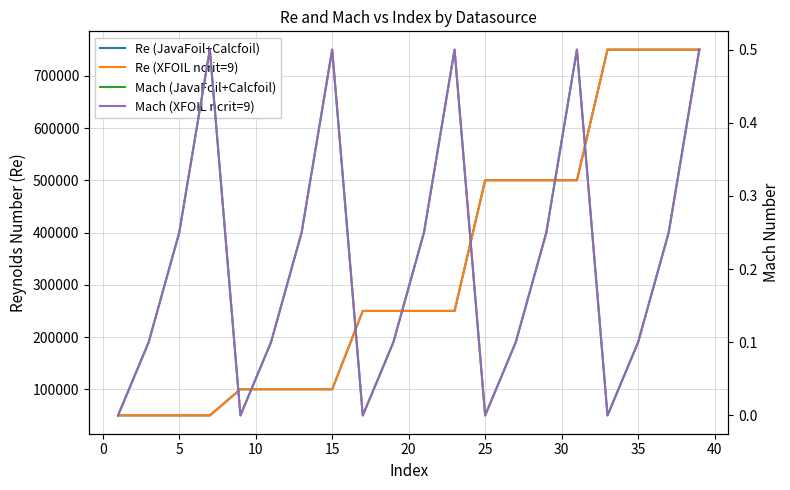

True or false: Re (XFOIL ncrit=9) and Re (JavaFoil+Calcfoil) intersect in this chart.

False